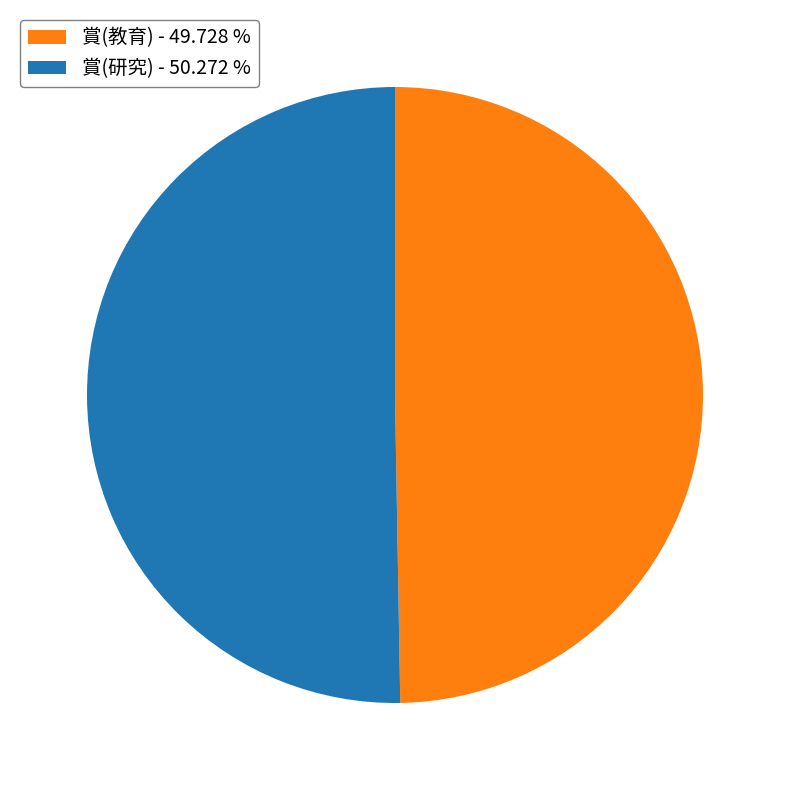

Approximately how many times larger is the value at 賞(研究) - 50.272 % compared to 賞(教育) - 49.728 %?

1.0